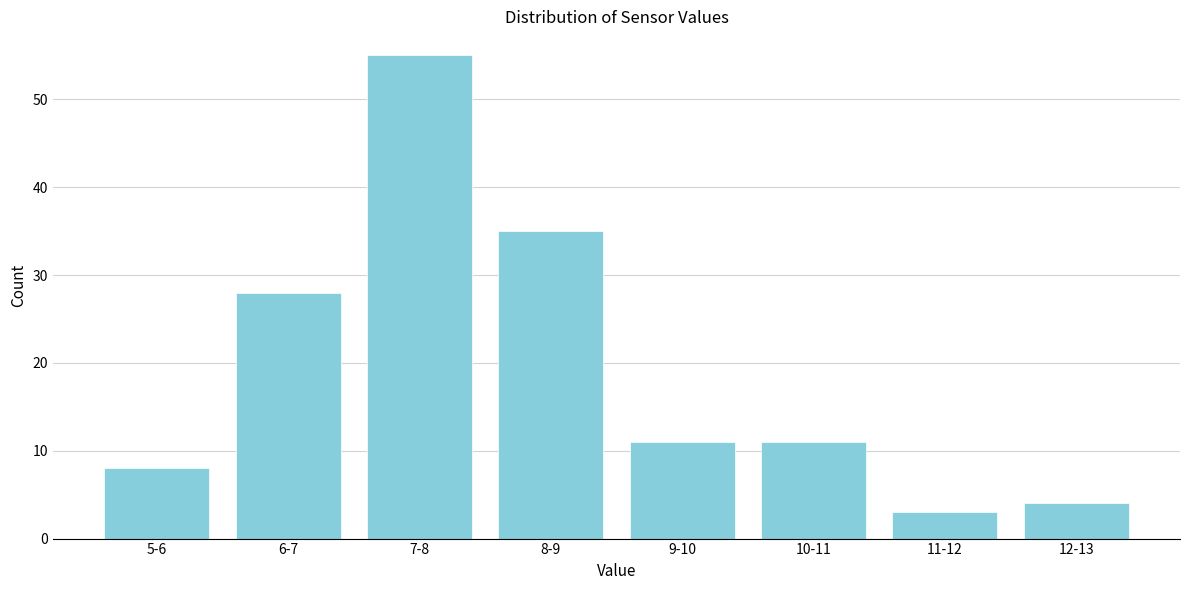

Reading left to right, transcribe all the data shown in this chart.

8	28	55	35	11	11	3	4